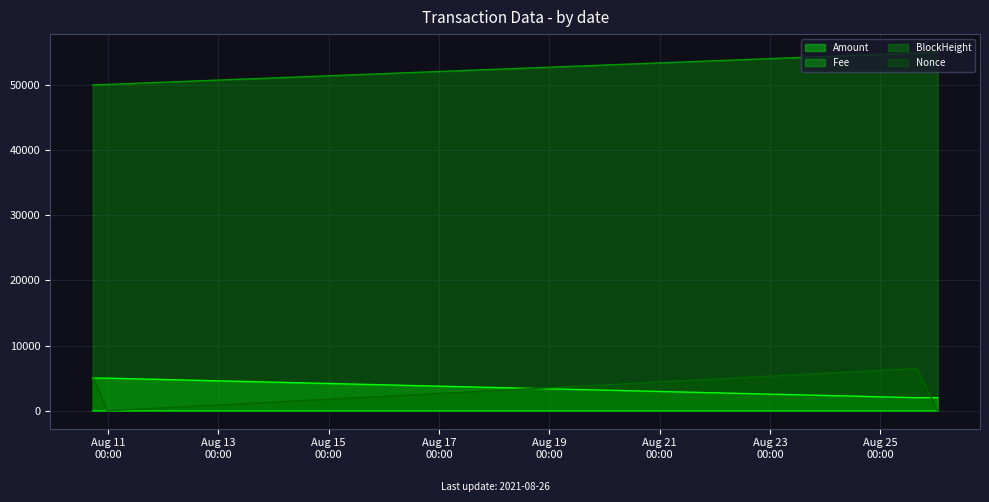

True or false: Amount and Fee cross at least once.

False